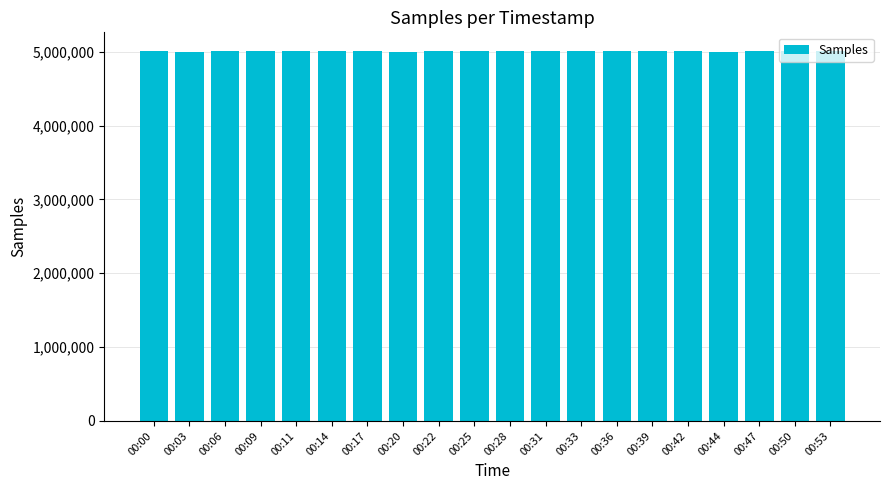

What is the smallest value displayed?

4993593